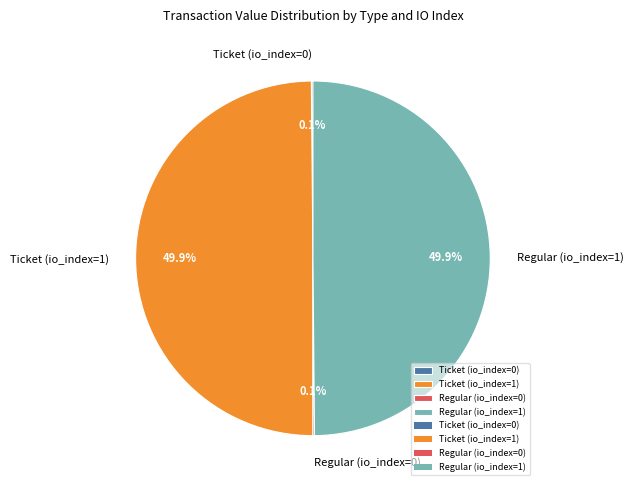

How much of the chart is everything except Ticket (io_index=1)?

50.1%